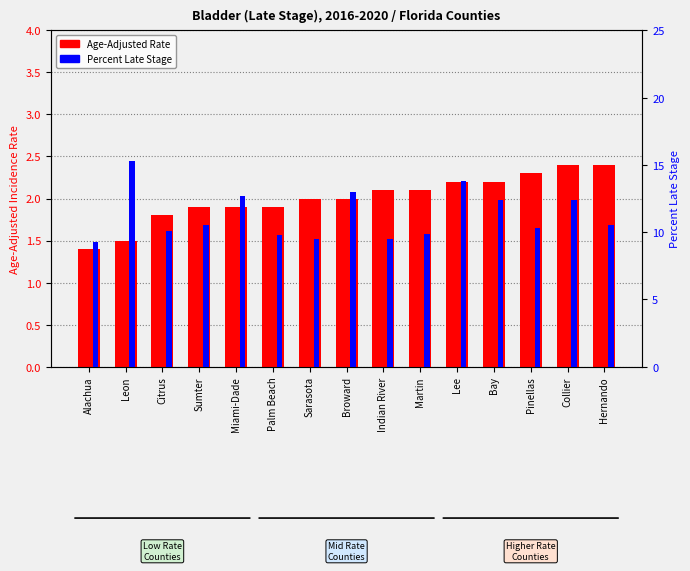

What position from the left is Hernando?

15